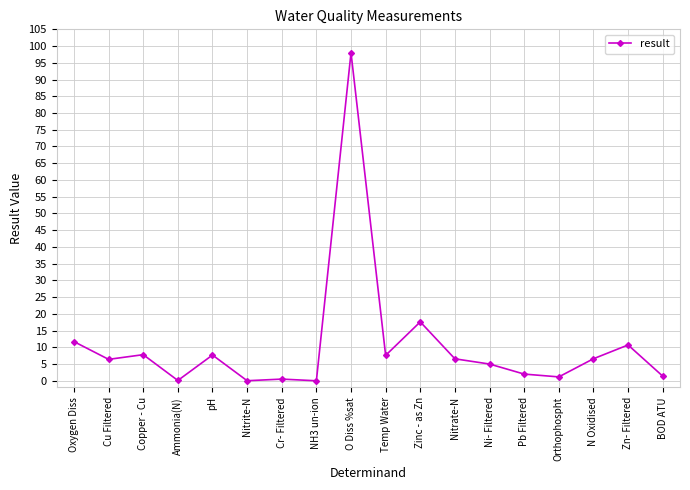

What is the change in value from pH to Nitrate-N?

-1.1